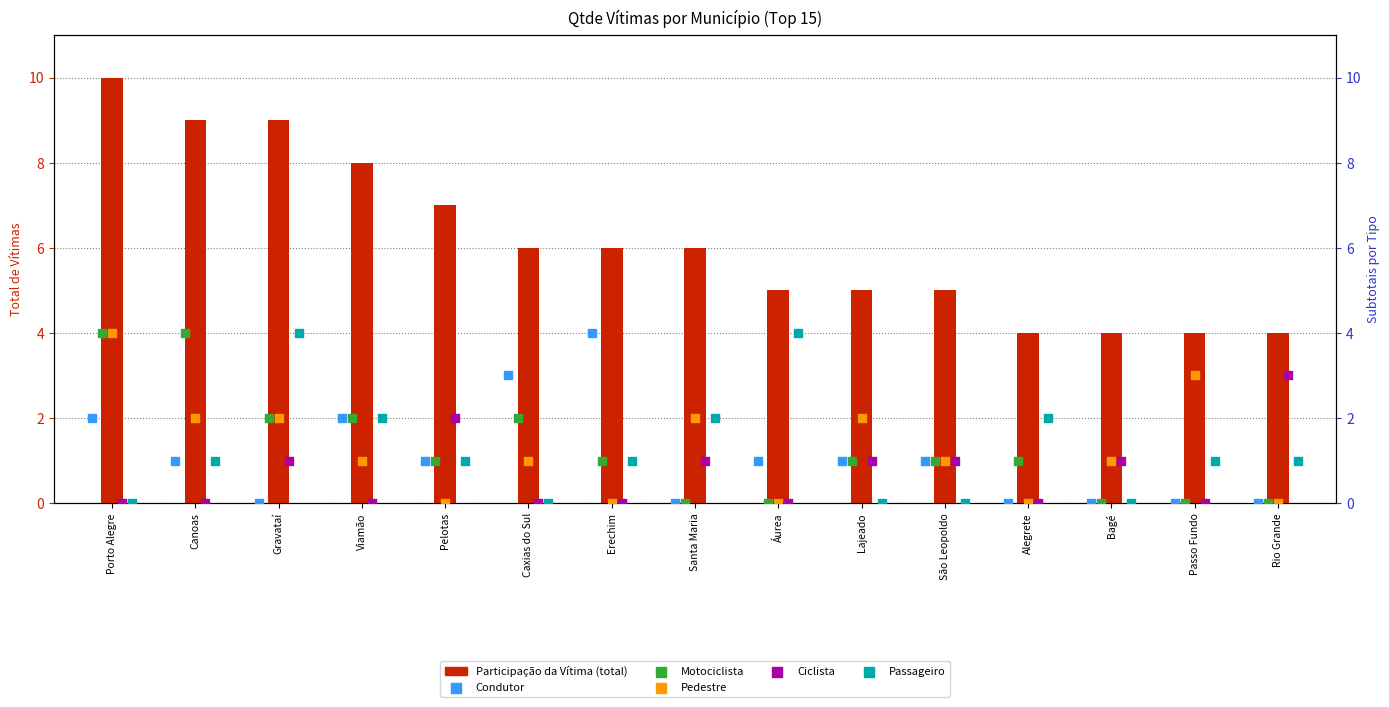

Which series has the largest Y range (max minus min)?

Participação da Vítima